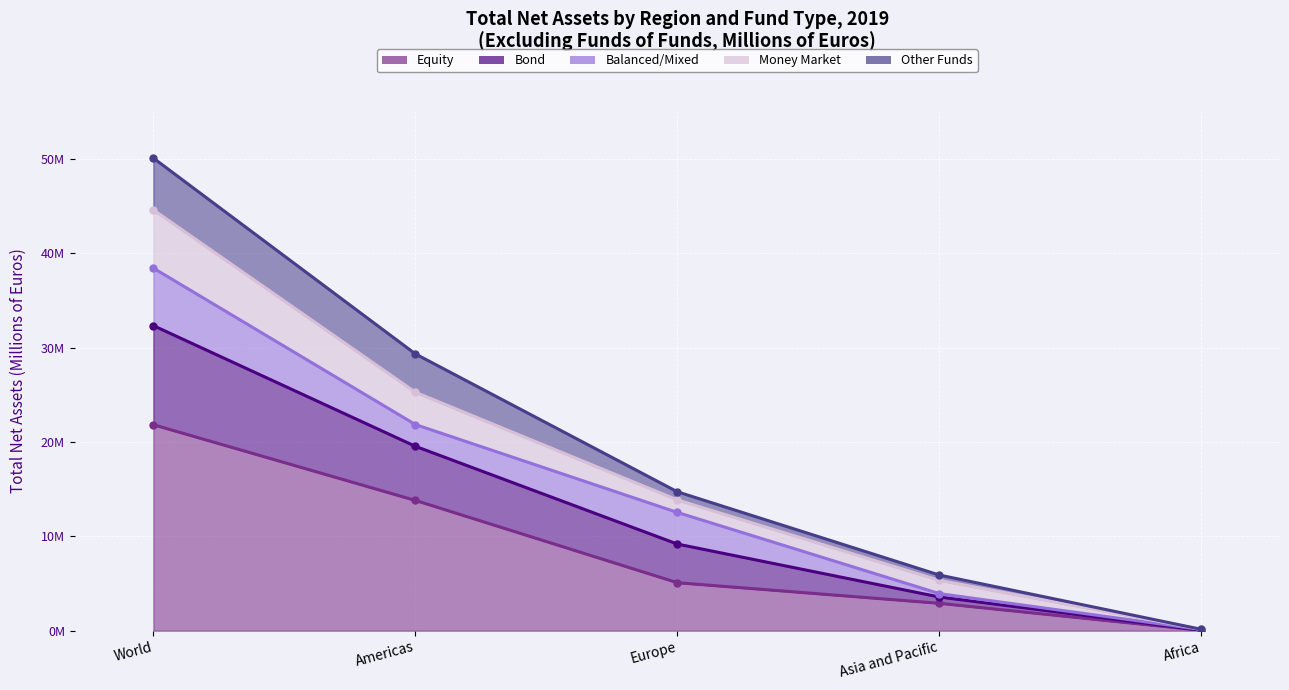

The Money Market series shows 5893156 at Asia and Pacific. True or false?

True